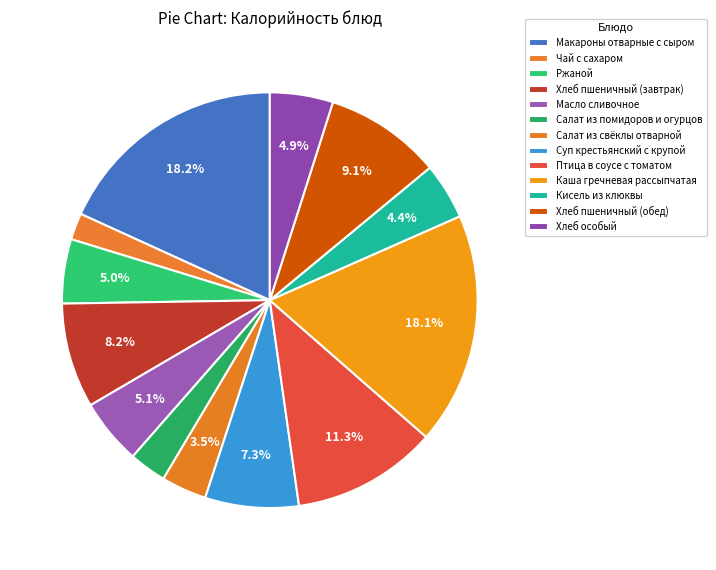

What portion of the pie excludes Птица в соусе с томатом?

88.7%